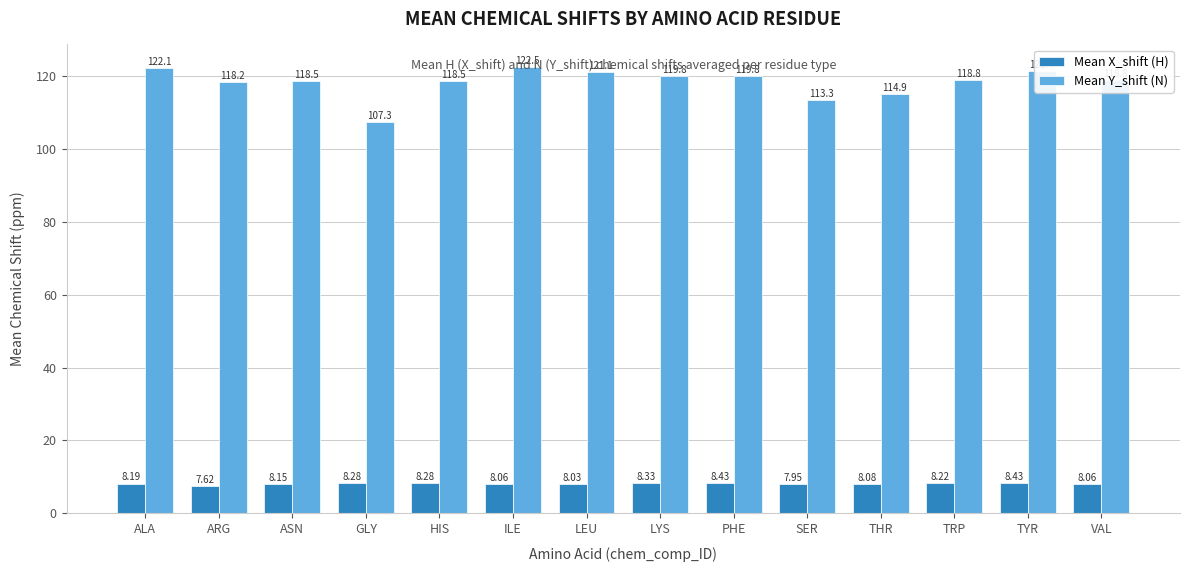

What are all the series names shown in the legend?

Mean X_shift (H), Mean Y_shift (N)